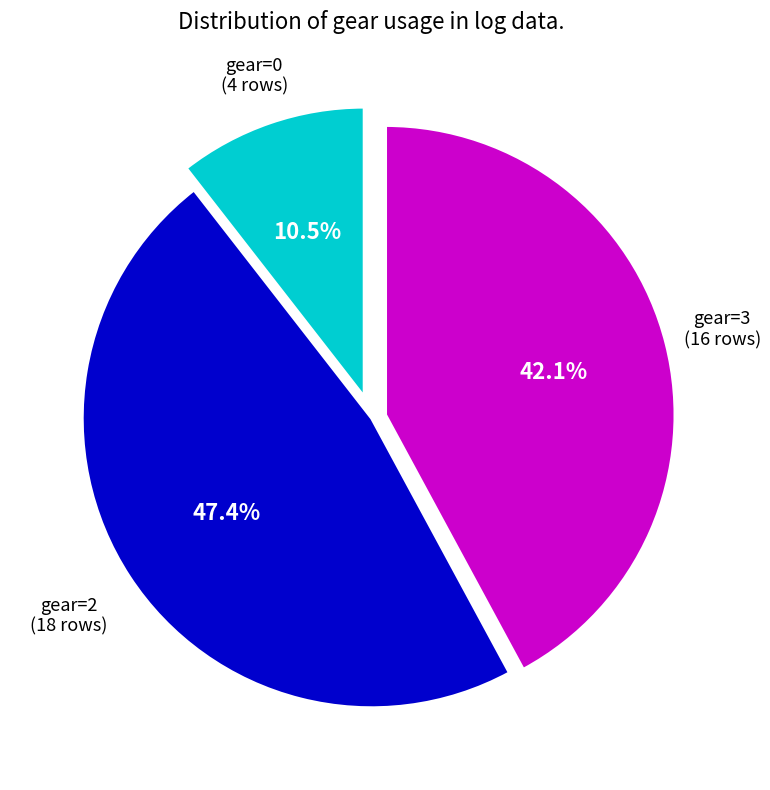

Is there a majority slice in this chart?

No